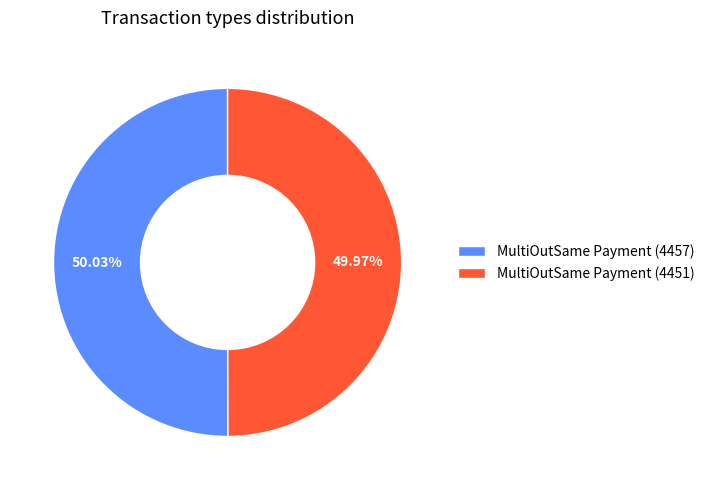

Approximately how many times larger is the value at MultiOutSame Payment (4457) compared to MultiOutSame Payment (4451)?

1.0